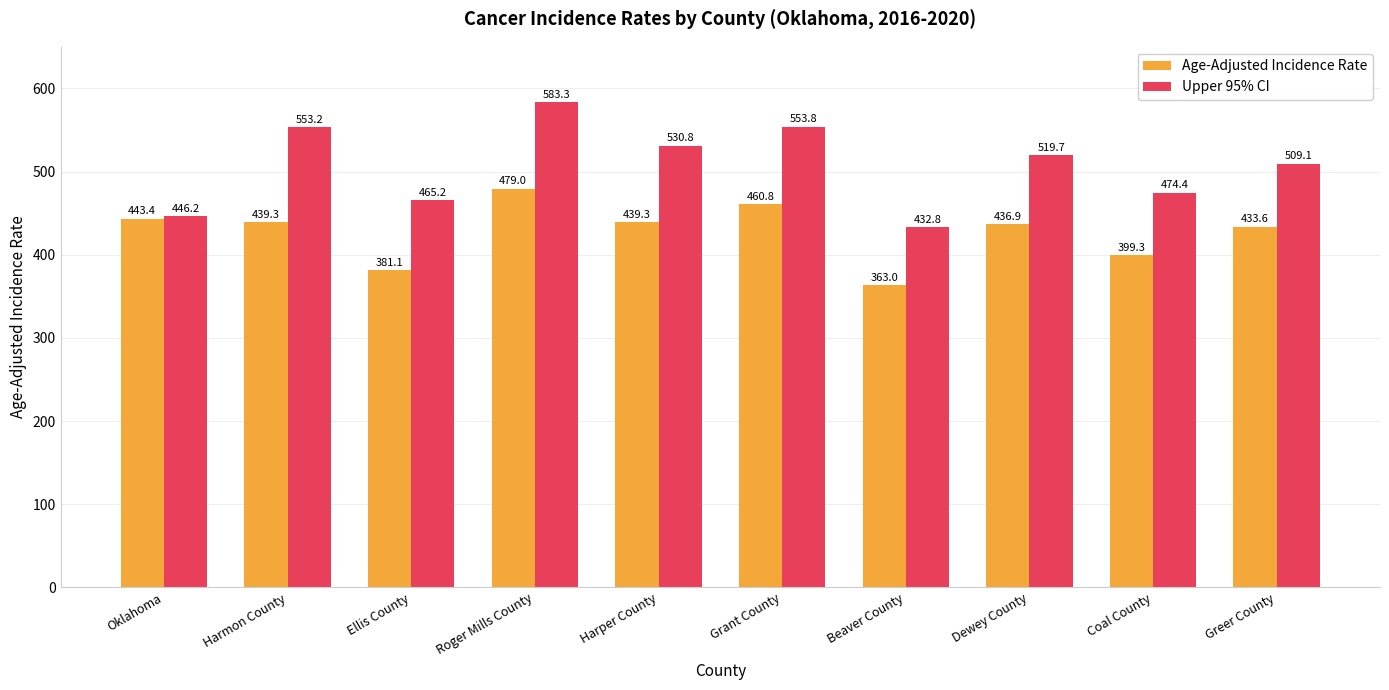

What is the lowest value of the Age-Adjusted Incidence Rate series?

363.0